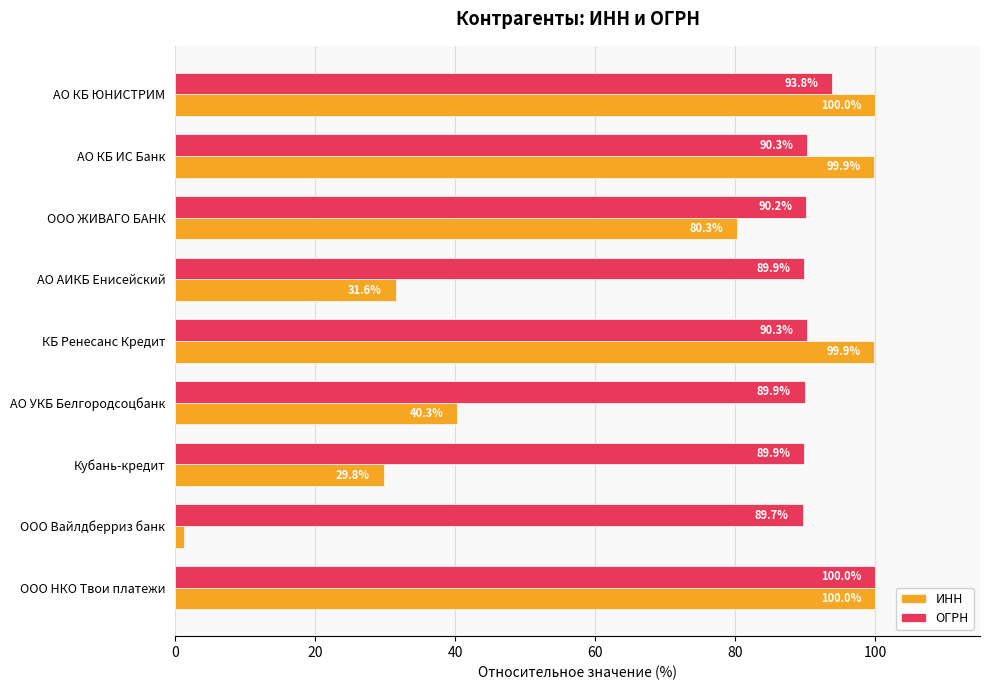

Rank the series by their average value, from highest to lowest.

ОГРН, ИНН